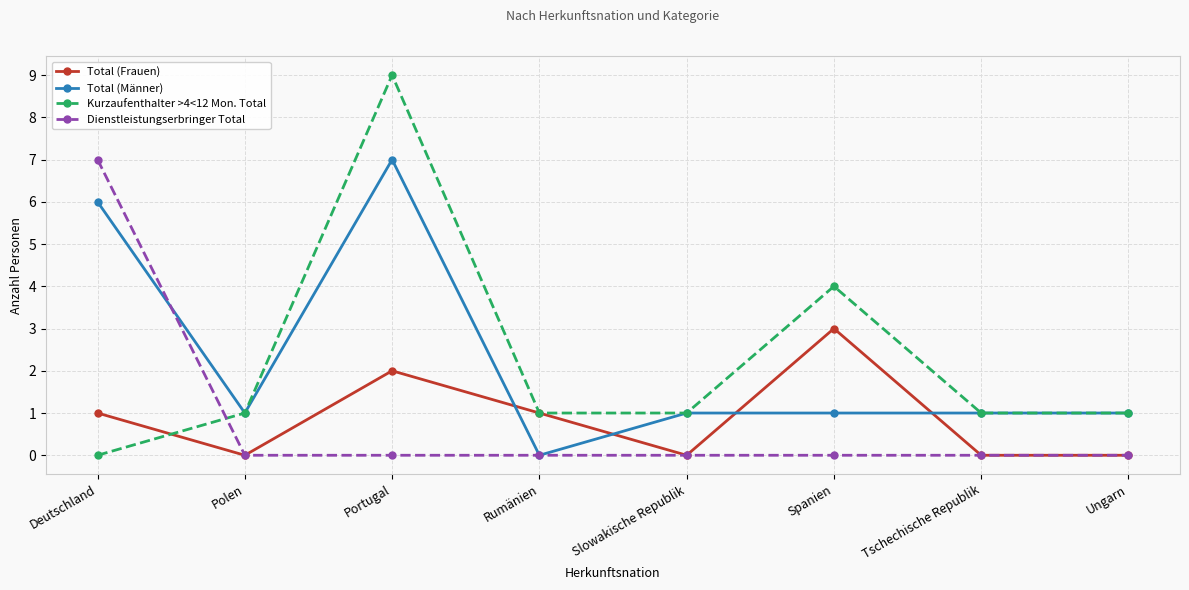

At Deutschland, list the series in order from smallest to largest.

Kurzaufenthalter >4<12 Mon. Total, Total (Frauen), Total (Männer), Dienstleistungserbringer Total